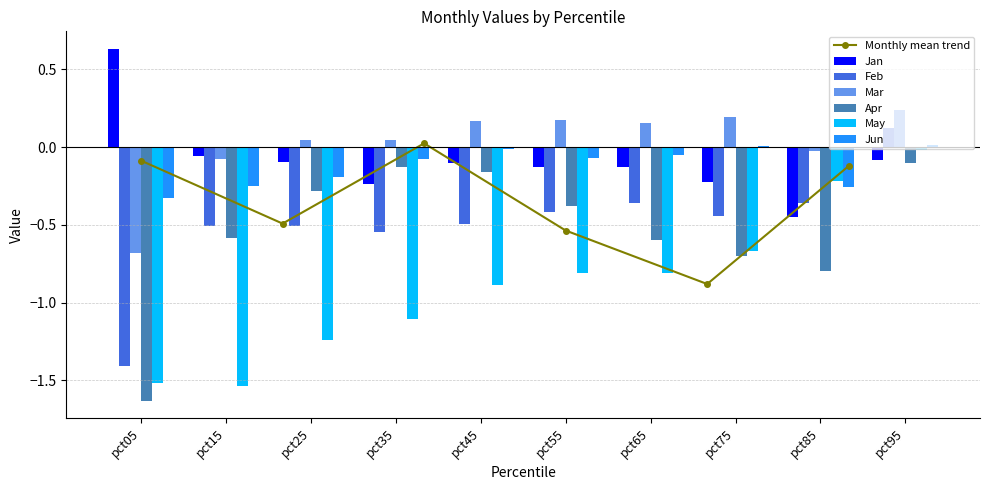

How many groups of bars are there?

10